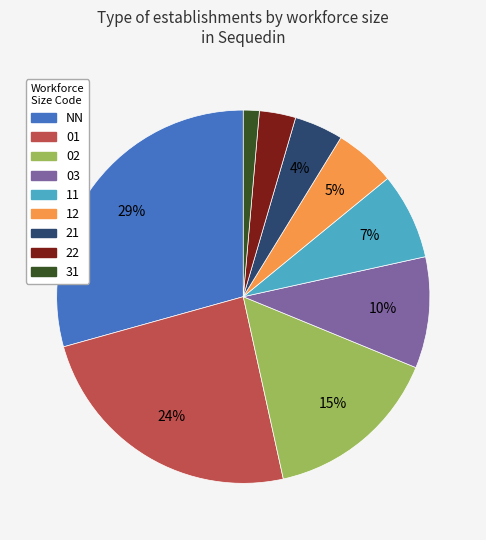

Approximately how many times larger is the value at 22 compared to 12?

0.6